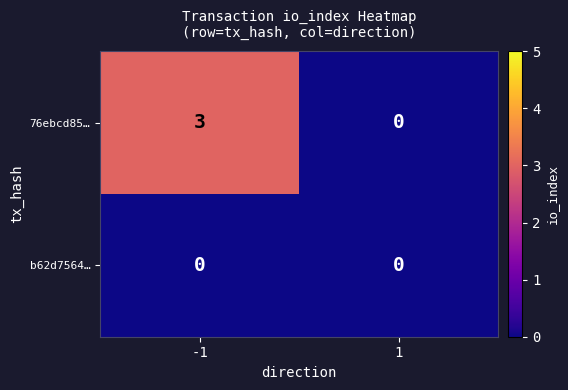

Reading left to right, what are all the values shown in this chart?

76ebcd85…: -1=3	1=0
b62d7564…: -1=0	1=0